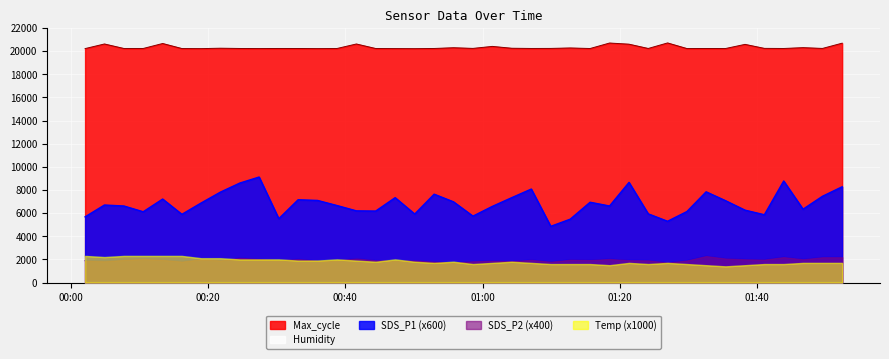

True or false: Max_cycle has a value of 20687.0 at 2022/03/08 01:52:23.

True